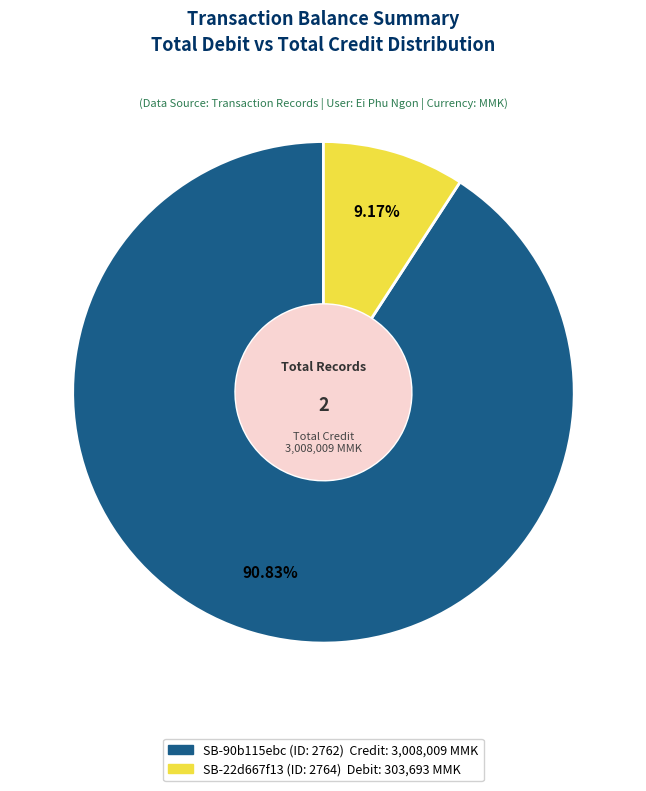

What is the total percentage of SB-90b115ebc (ID: 2762) and SB-22d667f13 (ID: 2764)?

100.0%